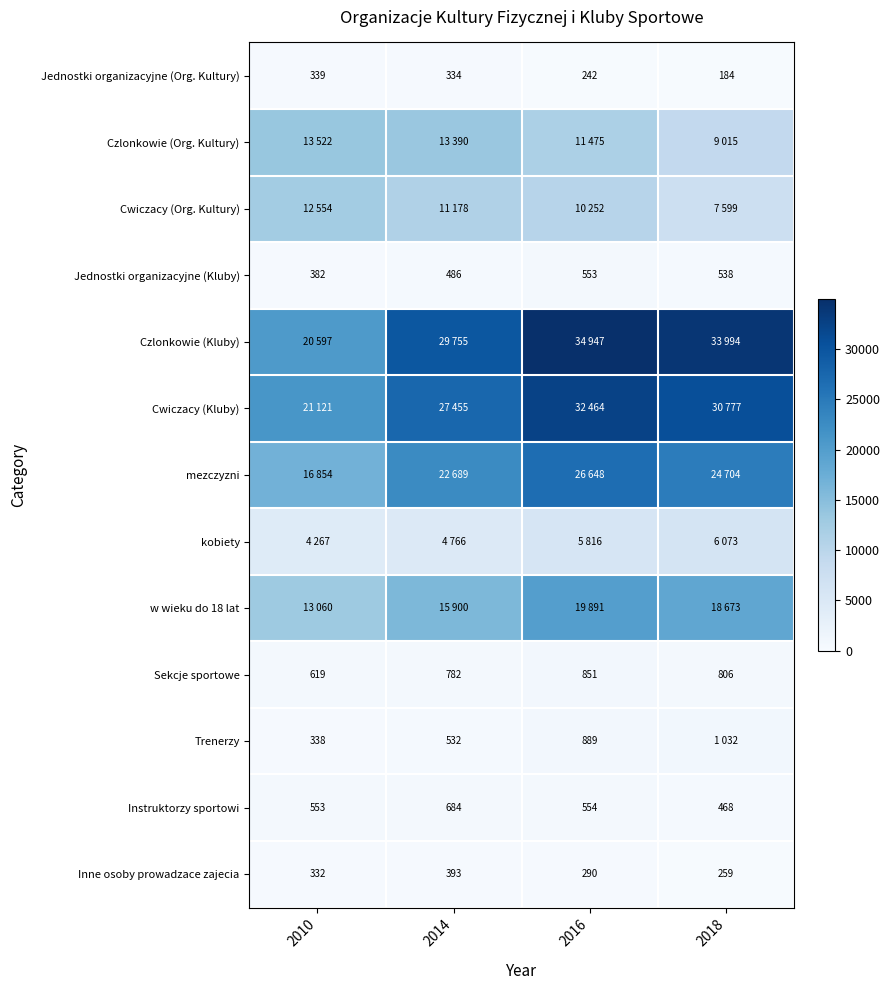

Rank the categories by Jednostki organizacyjne (Kluby) value from highest to lowest.

2016, 2018, 2014, 2010